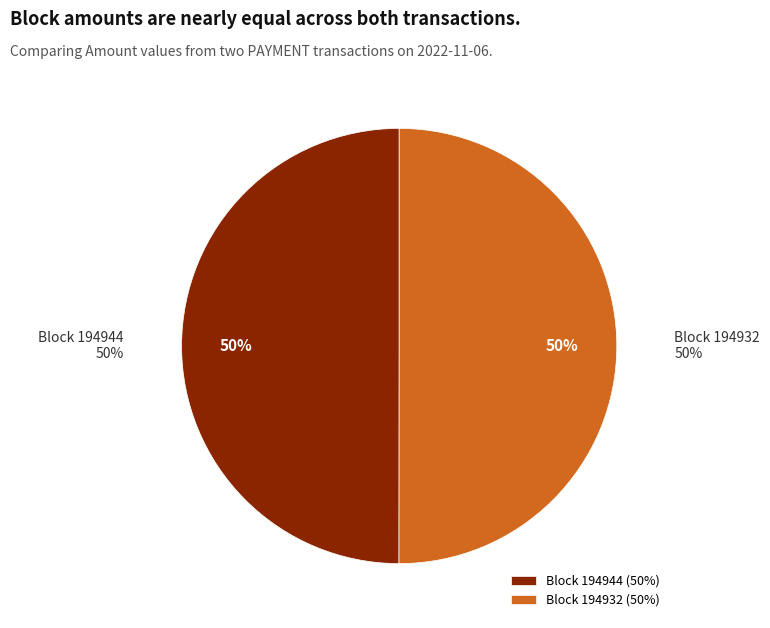

How many segments does this pie chart have?

2